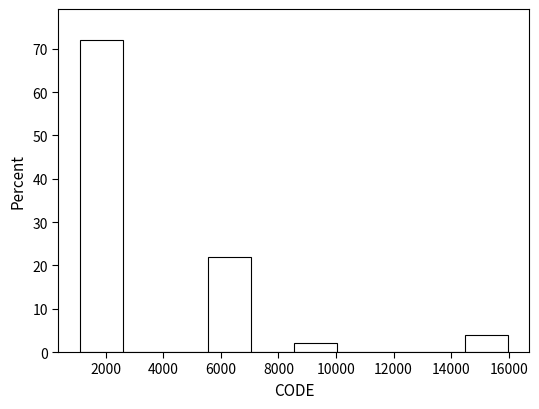

Reading left to right, transcribe this chart: for each bar, give the range it covers on the x-axis and its height. Neither the bar edges nor the heights are printed on the chart, so give them approximately, as read against the axes.

1200 to 2600: 72
2600 to 4000: 0
4000 to 5600: 0
5600 to 7000: 22
7000 to 8600: 0
8600 to 10000: 2
10000 to 11600: 0
11600 to 13000: 0
13000 to 14400: 0
14400 to 16000: 4